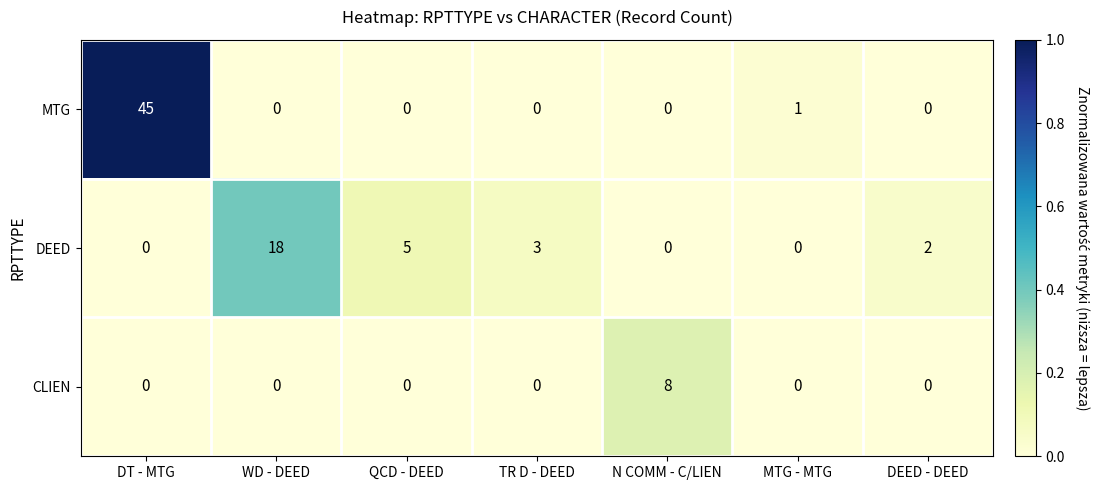

At how many categories does at least one series exceed 0?

7